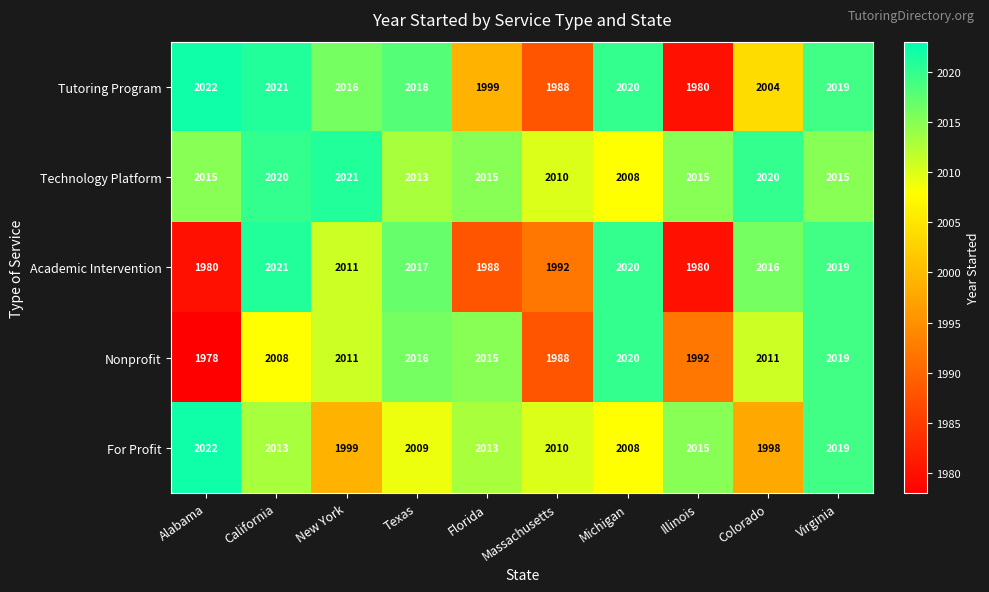

Where is For Profit nearest to the value 2010?

Massachusetts